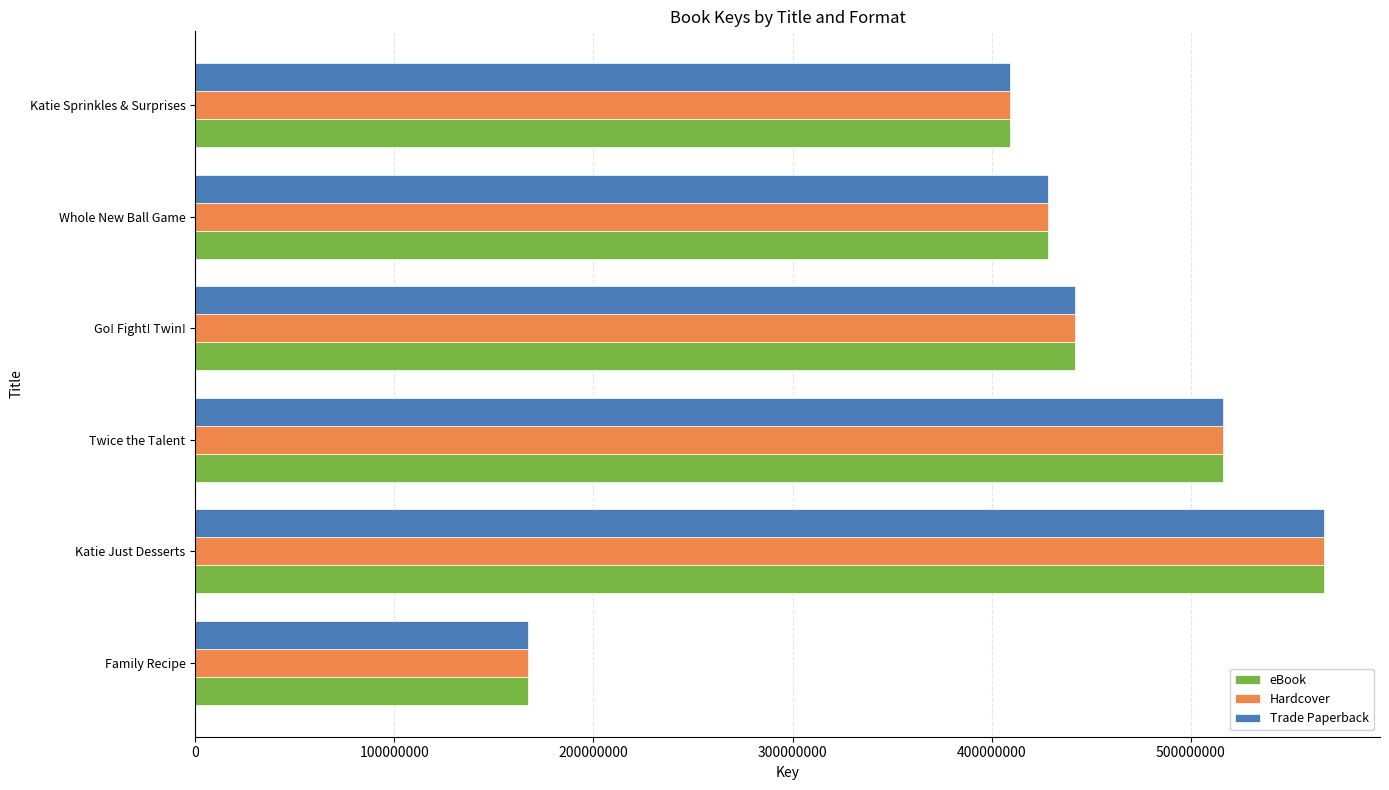

The Trade Paperback series shows 167341037 at Family Recipe. True or false?

True